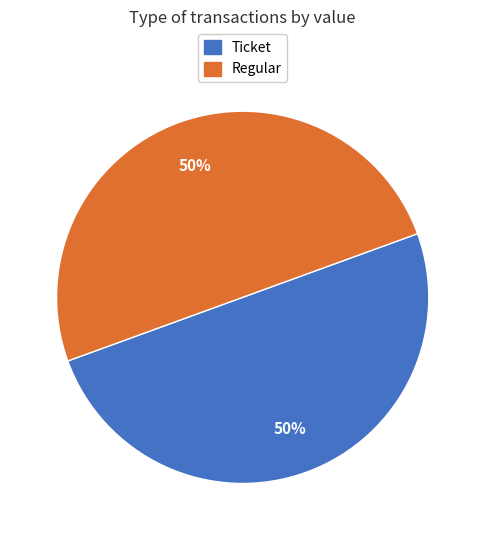

To the nearest percent, what is the average slice percentage?

50%